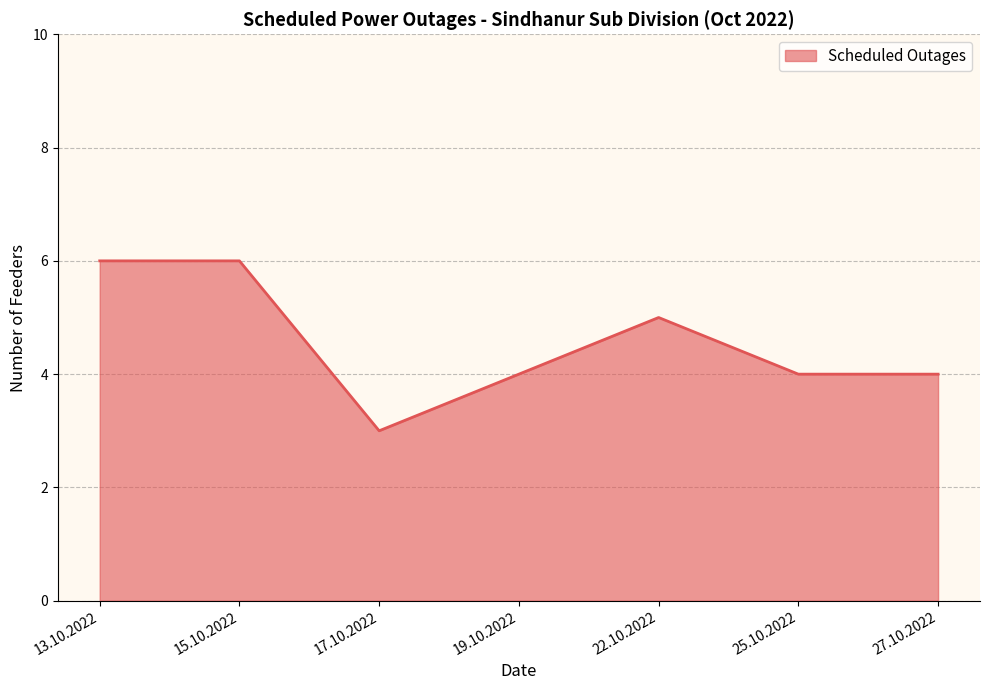

What value does the data have at 13.10.2022?

6